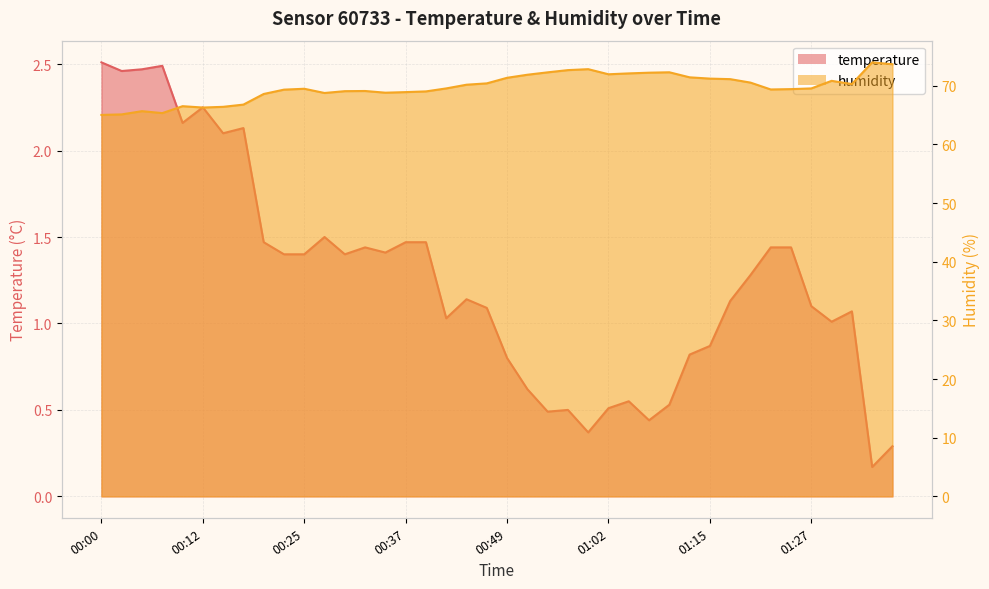

How many interior local peaks does the temperature series have?

9